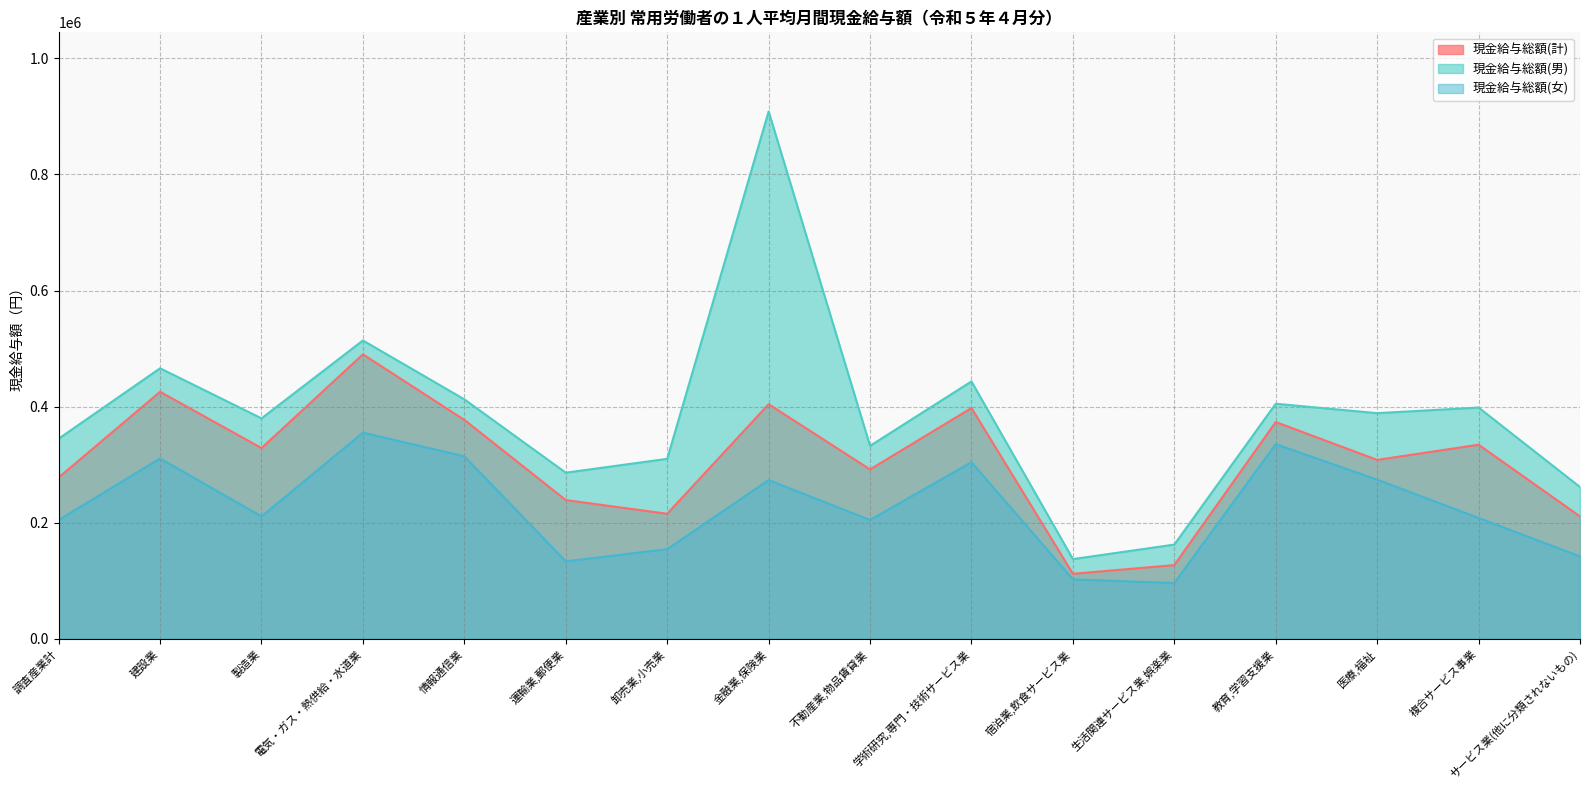

How many interior local valleys does the 現金給与総額(男) series have?

5